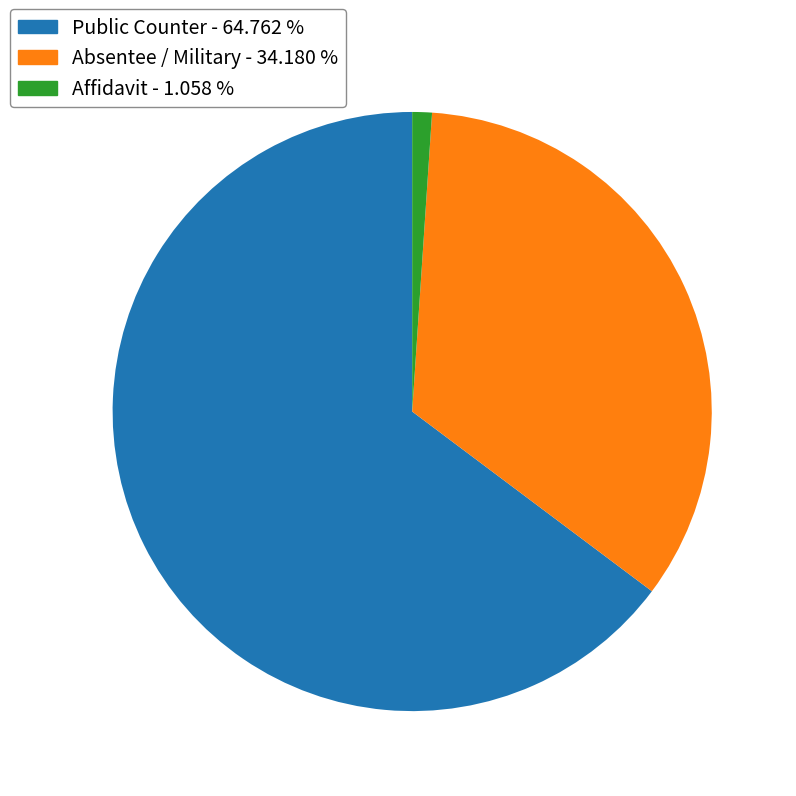

Does any single category account for the majority?

Yes